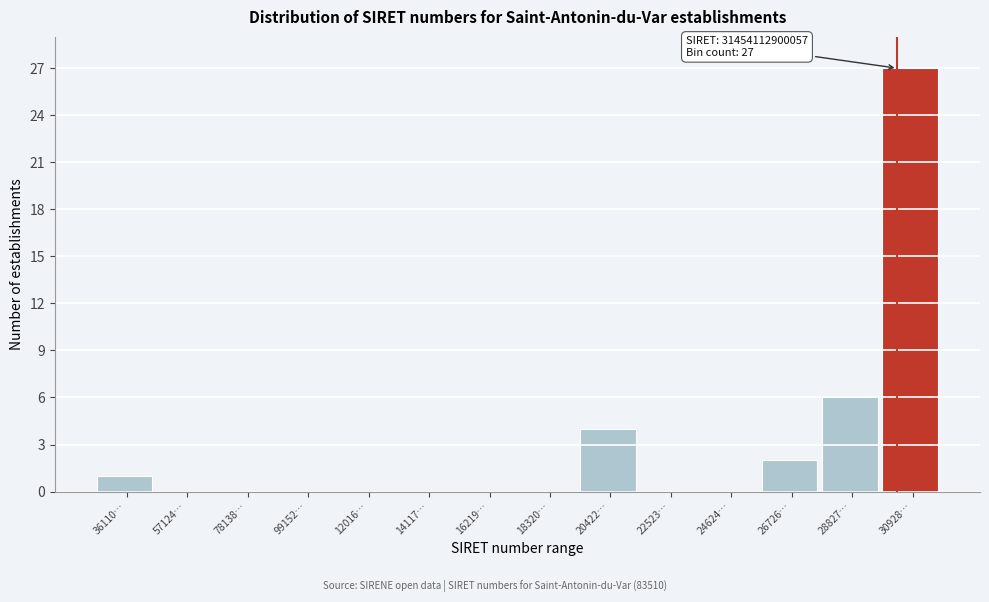

Reading right to left, list all the values displayed in this chart.

30928…=27	28827…=6	26726…=2	24624…=0	22523…=0	20422…=4	18320…=0	16219…=0	14117…=0	12016…=0	99152…=0	78138…=0	57124…=0	36110…=1